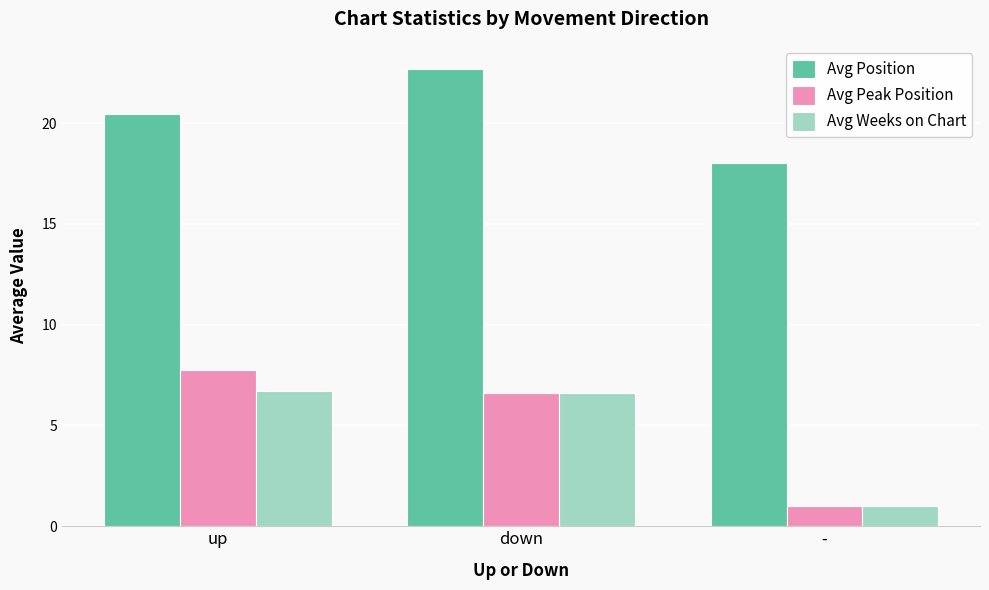

How many groups of bars are there?

3